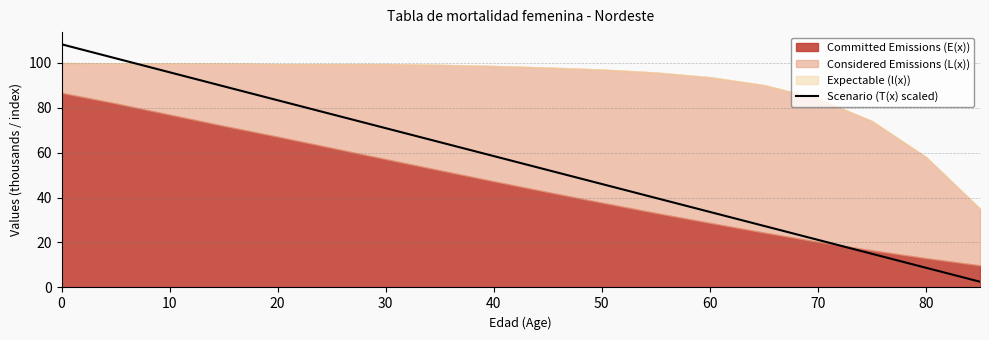

Reading left to right, extract all data points from this chart.

108.2	101.9	95.7	89.5	83.3	77.1	70.9	64.6	58.4	52.2	46.0	39.8	33.6	27.4	21.2	15.0	8.8	2.5